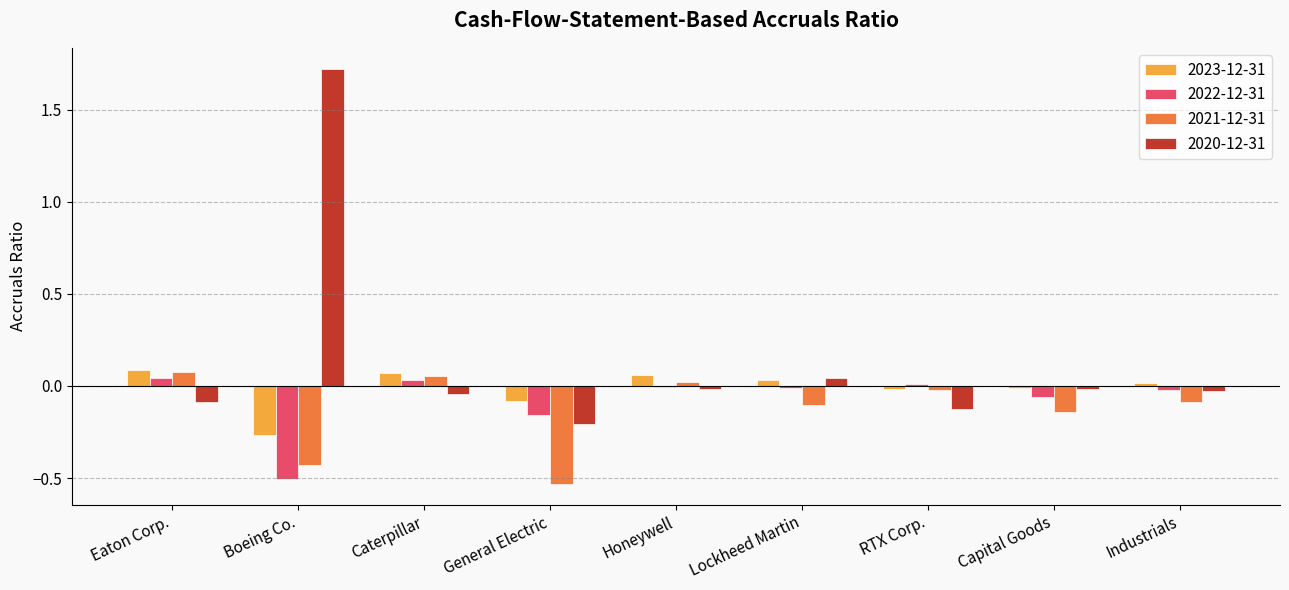

The value of 2020-12-31 at Boeing Co. is 1.7. True or false?

True